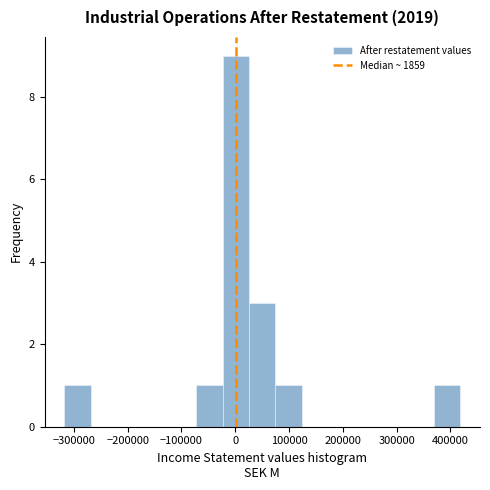

Reading left to right, list every bar in this chart as the range it spans on the x-axis followed by its height. Neither the bar edges nor the heights are printed on the chart, so give them approximately, as read against the axes.

-320000 to -270000: 1
-270000 to -220000: 0
-220000 to -170000: 0
-170000 to -120000: 0
-120000 to -70000: 0
-70000 to -20000: 1
-20000 to 30000: 9
30000 to 70000: 3
70000 to 120000: 1
120000 to 170000: 0
170000 to 220000: 0
220000 to 270000: 0
270000 to 320000: 0
320000 to 370000: 0
370000 to 420000: 1